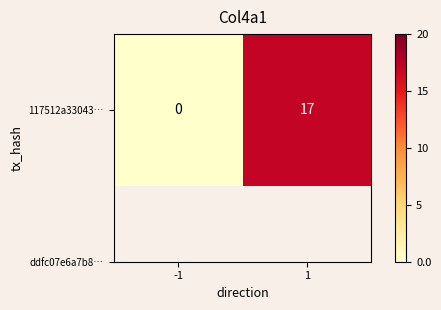

List the labels in order of value, smallest first.

-1, 1